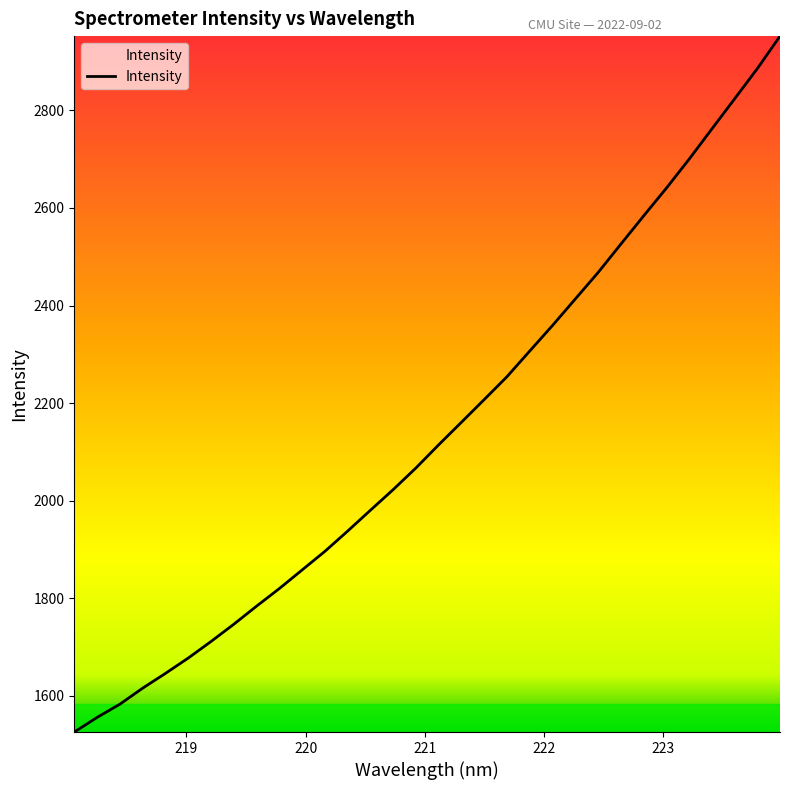

What is the difference between the maximum and minimum values?

1426.6